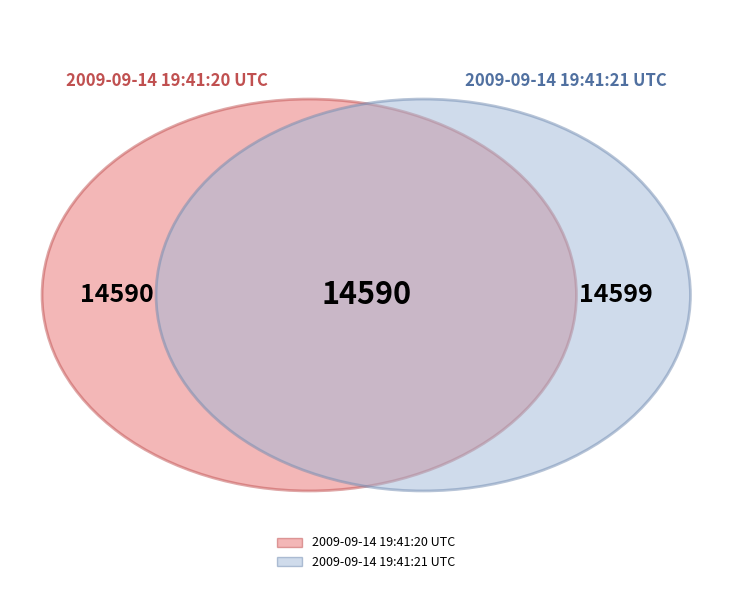

True or false: 2009-09-14 19:41:21 UTC accounts for 44% of the total.

False